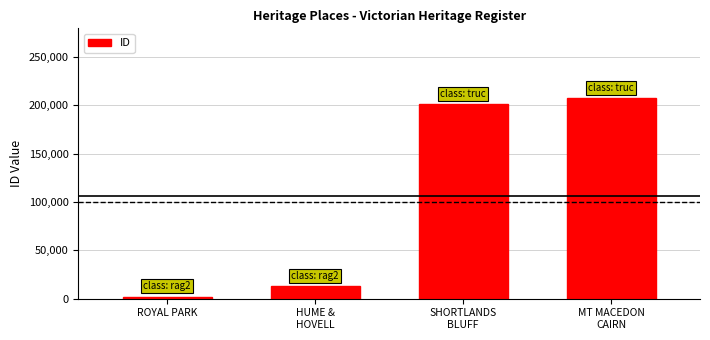

Reading left to right, what are all the values shown in this chart?

1954	12801	200972	207061